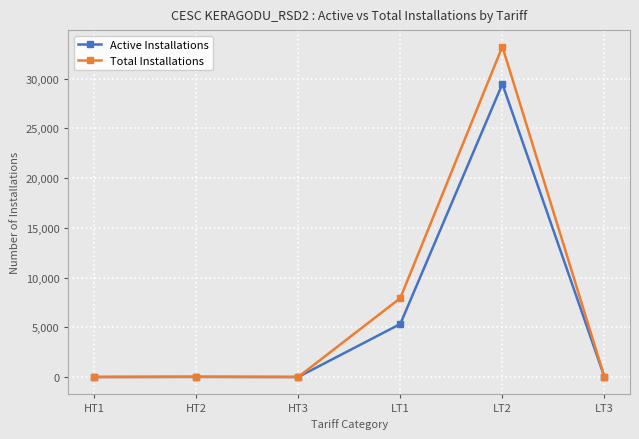

The Active Installations series shows 0 at HT3. True or false?

True